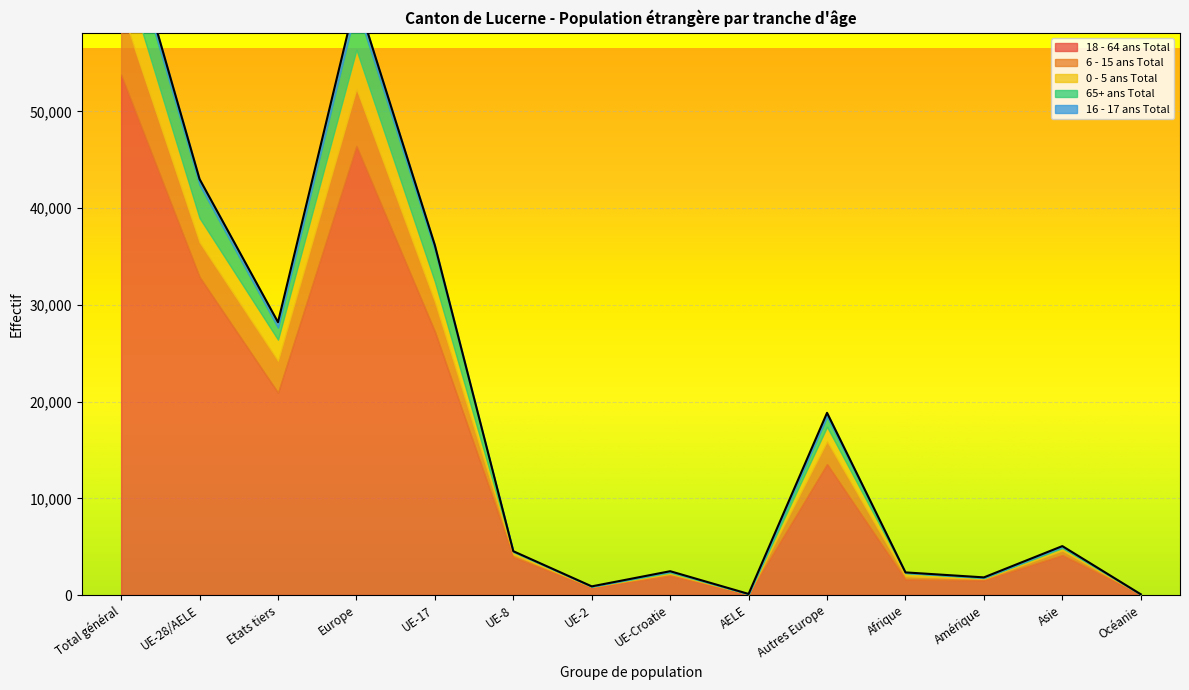

How many lines are shown in the chart?

5